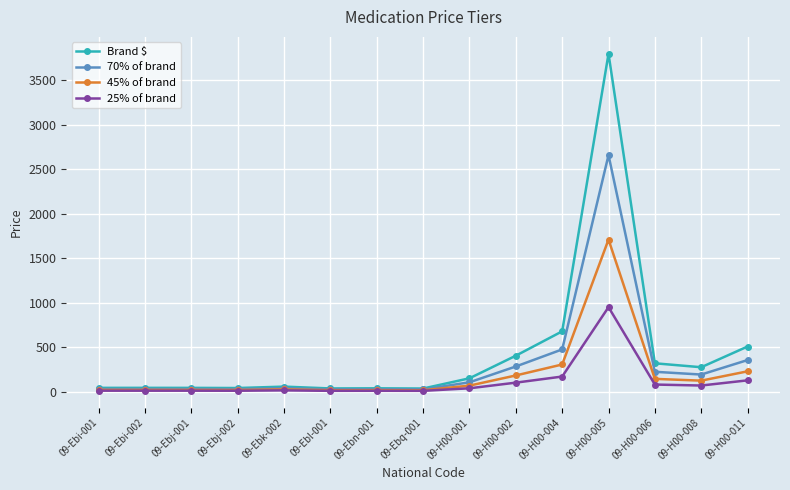

What is the difference between the 70% of brand values at 09-H00-004 and 09-H00-001?

369.6